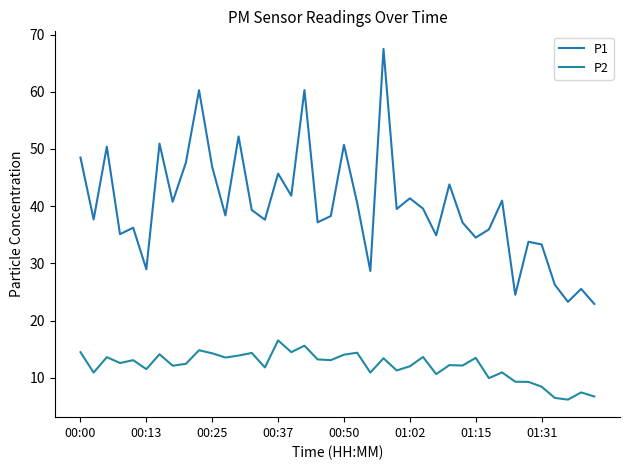

Does the chart have visible grid lines?

No